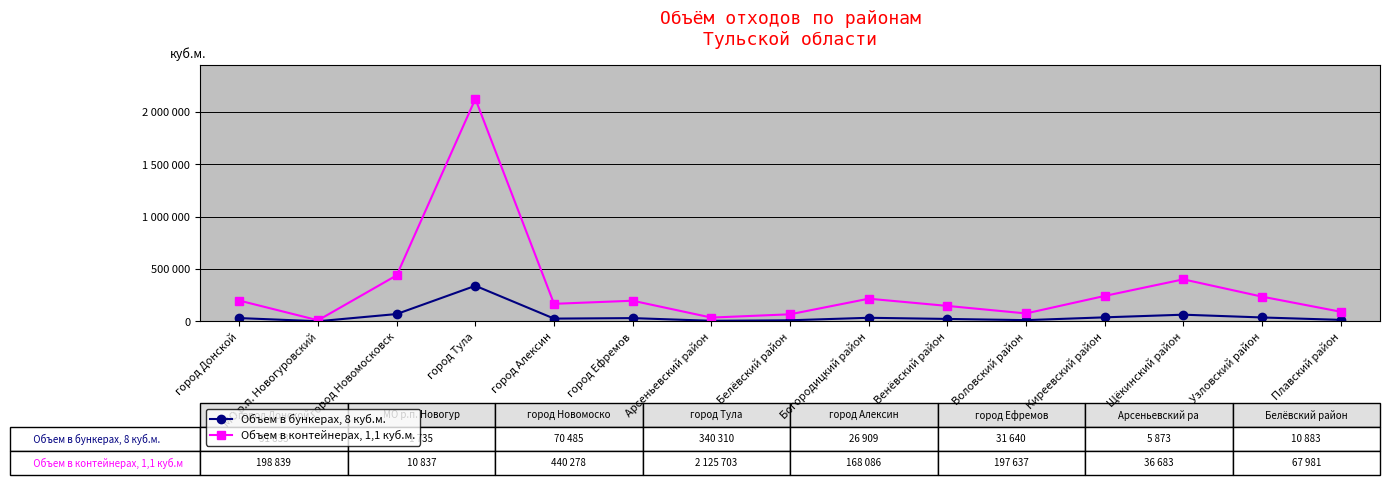

True or false: Объем в бункерах, 8 куб.м. has more than 0 interior local peaks.

True